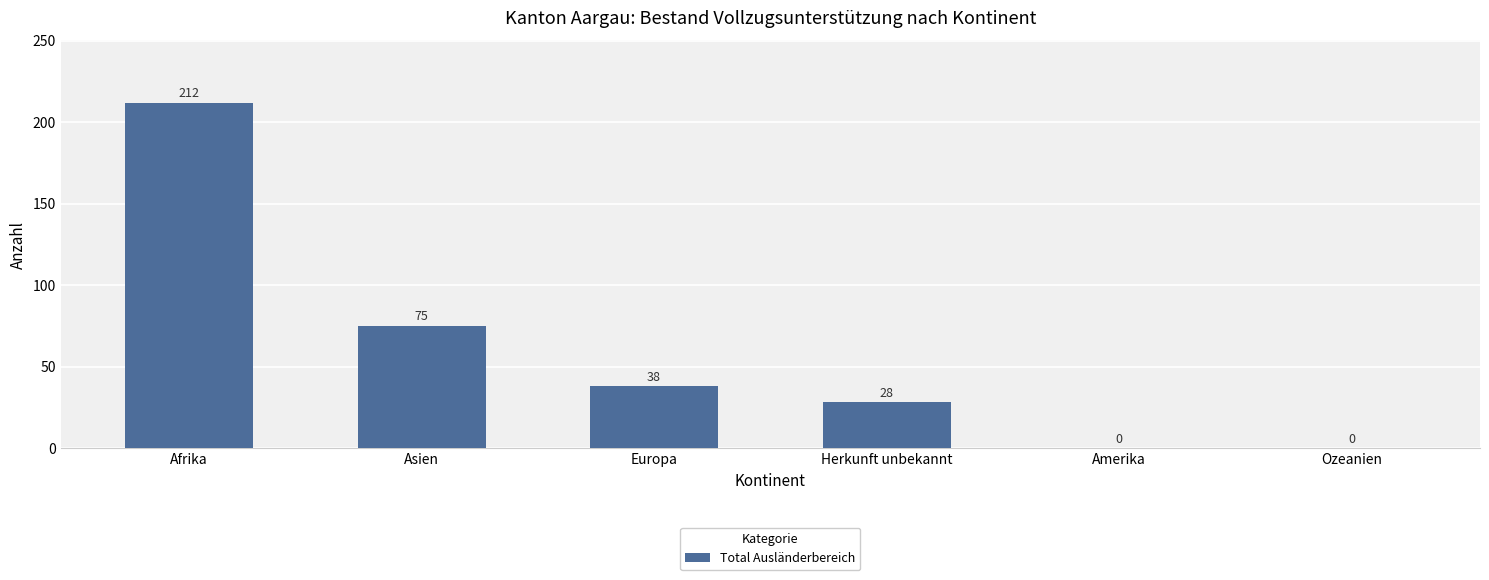

Which category has the highest value across all series?

Afrika